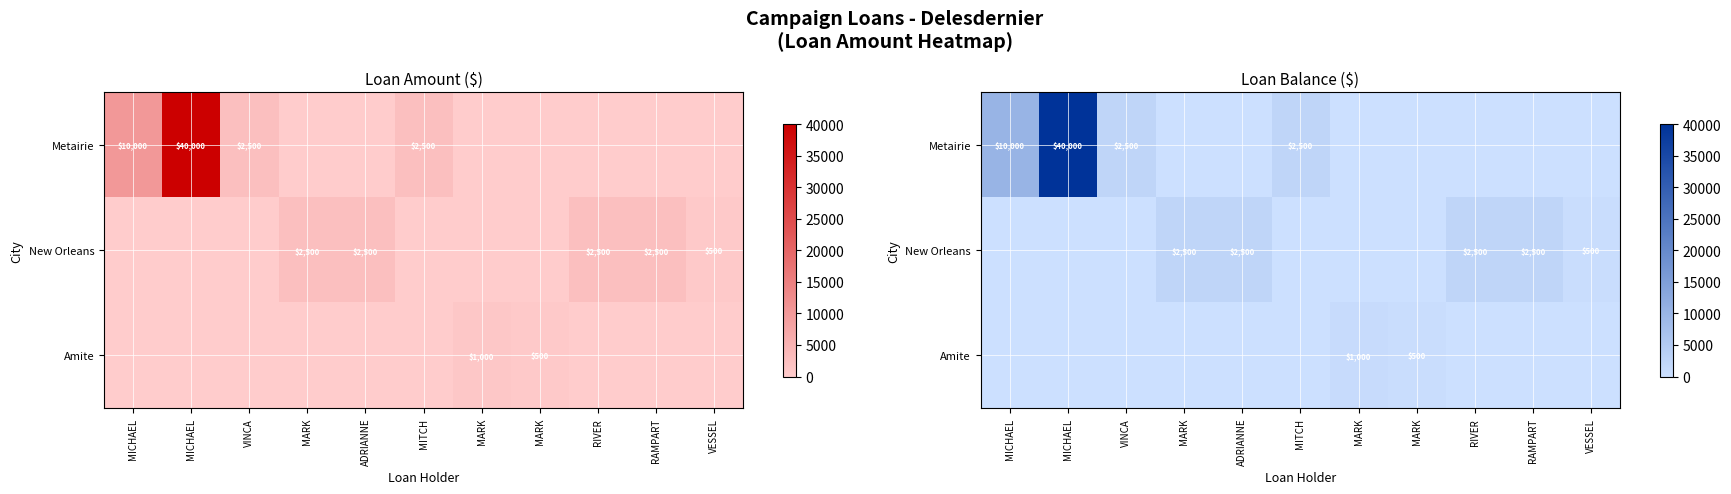

What is the difference between the Metairie values at RAMPART and VINCA?

2500